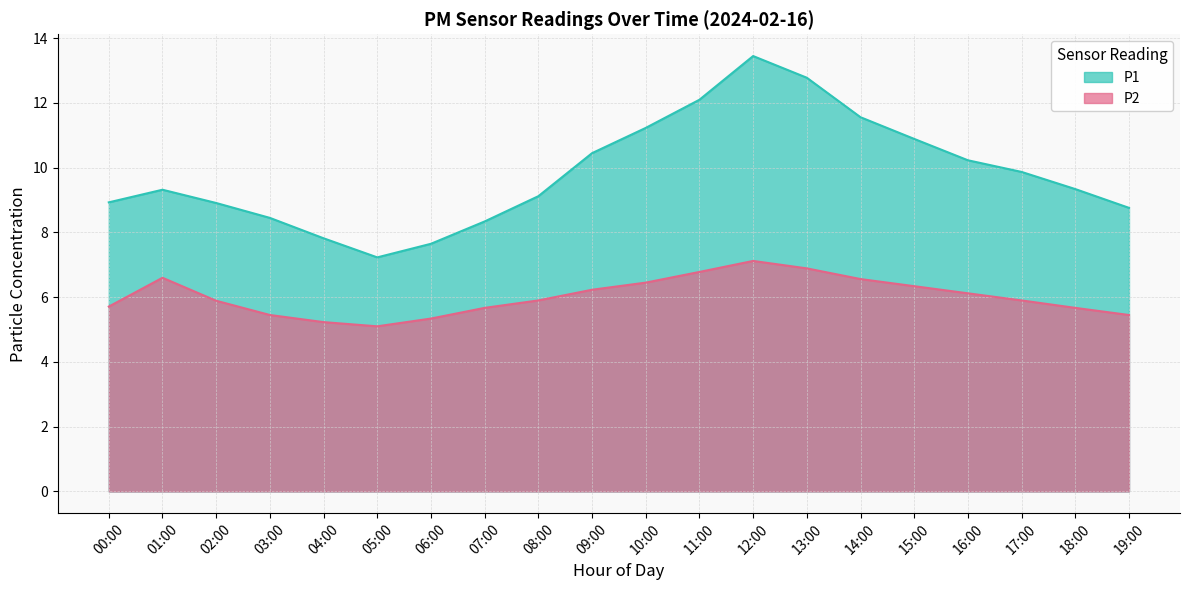

The value of P2 at 15:00 is 6.3. True or false?

True